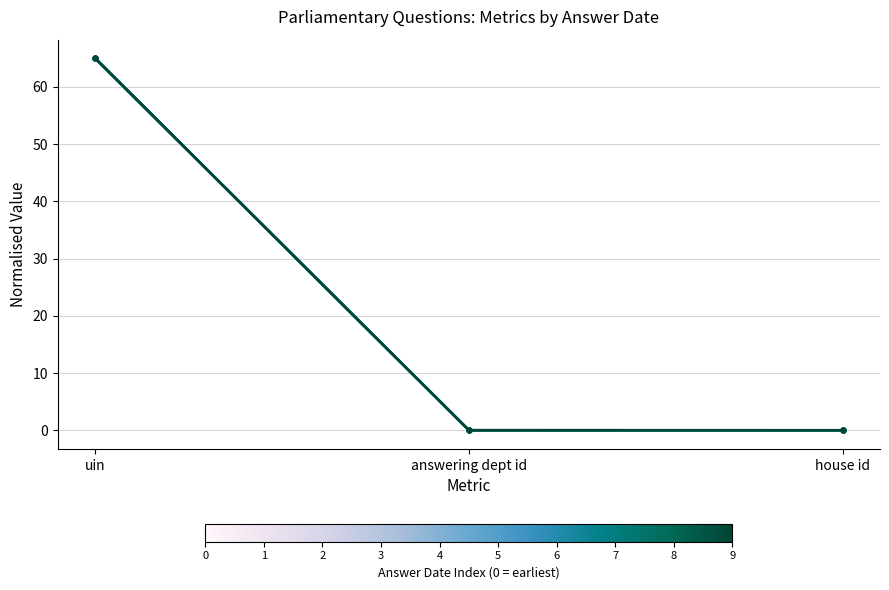

How many categories are shown in the chart?

3